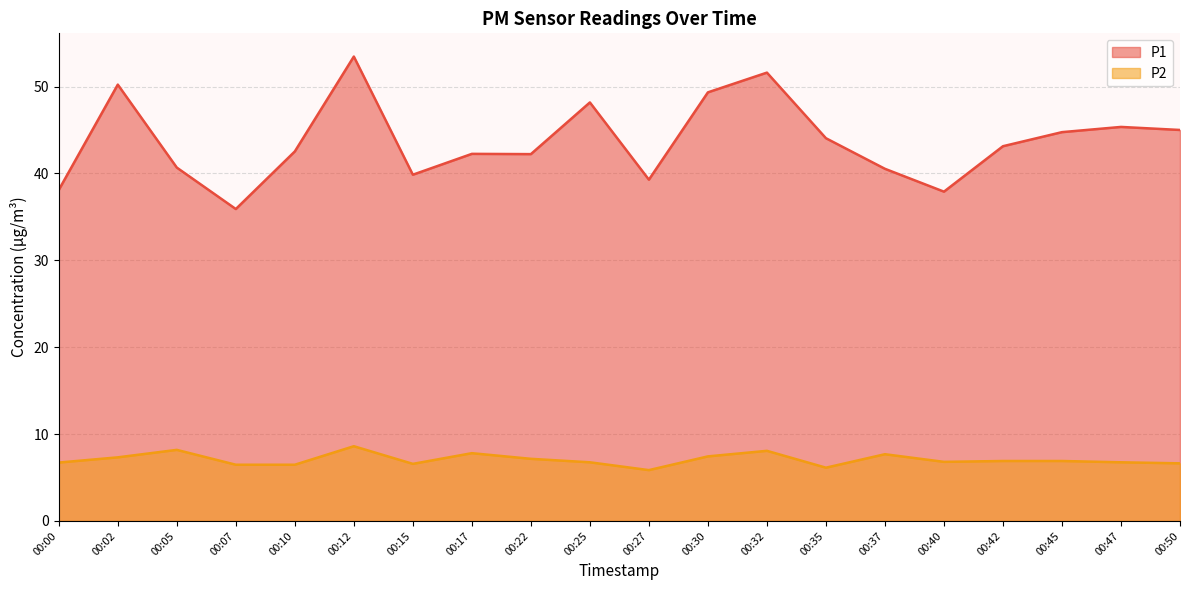

What is the maximum value for P2?

8.6